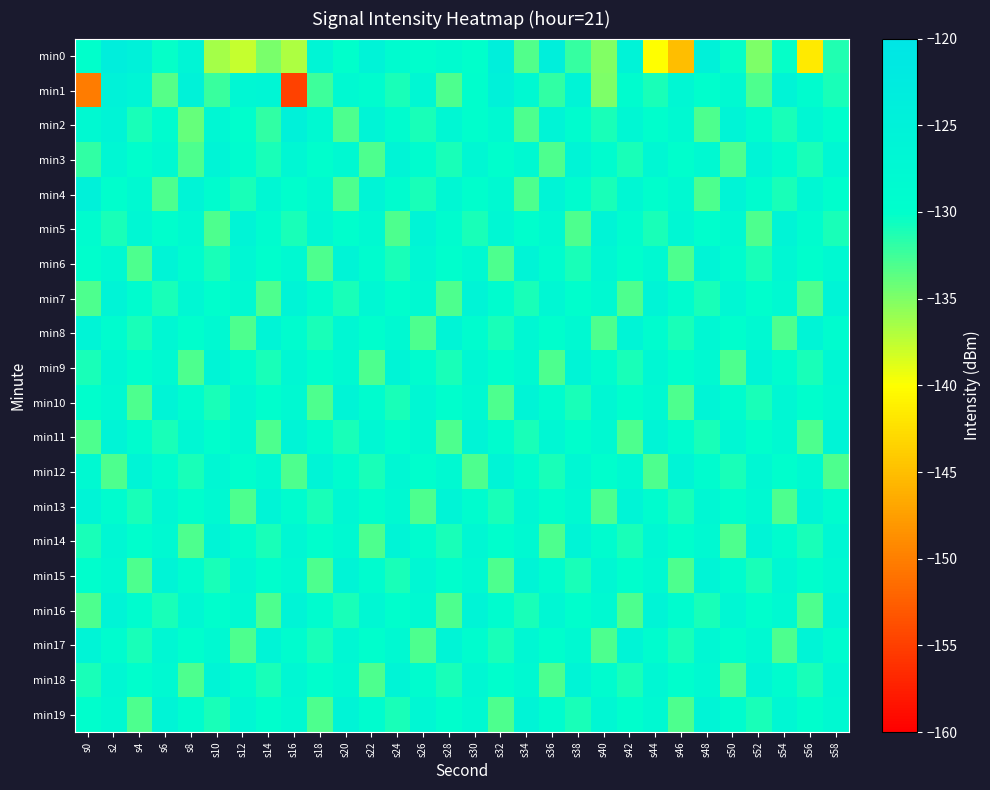

Reading left to right, list all the values displayed in this chart.

min0: s0=-130.1	s2=-123.5	s4=-125.0	s6=-130.2	s8=-126.3	s10=-136.5	s12=-137.8	s14=-134.8	s16=-136.8	s18=-126.2	s20=-130.1	s22=-125.5	s24=-128.5	s26=-129.7	s28=-128.5	s30=-130.0	s32=-124.0	s34=-133.3	s36=-123.8	s38=-132.1	s40=-135.1	s42=-125.6	s44=-140.1	s46=-145.2	s48=-124.7	s50=-130.2	s52=-135.0	s54=-130.3	s56=-141.7	s58=-131.3
min1: s0=-150.2	s2=-125.3	s4=-126.4	s6=-133.3	s8=-125.0	s10=-132.2	s12=-127.0	s14=-126.6	s16=-154.7	s18=-132.4	s20=-128.0	s22=-129.0	s24=-131.0	s26=-127.0	s28=-133.0	s30=-130.0	s32=-125.0	s34=-128.0	s36=-132.0	s38=-126.0	s40=-135.0	s42=-129.0	s44=-131.0	s46=-127.0	s48=-130.0	s50=-128.0	s52=-133.0	s54=-126.0	s56=-129.0	s58=-131.0
min2: s0=-128.0	s2=-126.0	s4=-131.0	s6=-129.0	s8=-134.0	s10=-127.0	s12=-130.0	s14=-132.0	s16=-125.0	s18=-128.0	s20=-133.0	s22=-126.0	s24=-129.0	s26=-131.0	s28=-127.0	s30=-130.0	s32=-128.0	s34=-133.0	s36=-126.0	s38=-129.0	s40=-131.0	s42=-127.0	s44=-130.0	s46=-128.0	s48=-133.0	s50=-126.0	s52=-129.0	s54=-131.0	s56=-127.0	s58=-130.0
min3: s0=-132.0	s2=-127.0	s4=-130.0	s6=-128.0	s8=-133.0	s10=-126.0	s12=-129.0	s14=-131.0	s16=-127.0	s18=-130.0	s20=-128.0	s22=-133.0	s24=-126.0	s26=-129.0	s28=-131.0	s30=-127.0	s32=-130.0	s34=-128.0	s36=-133.0	s38=-126.0	s40=-129.0	s42=-131.0	s44=-127.0	s46=-130.0	s48=-128.0	s50=-133.0	s52=-126.0	s54=-129.0	s56=-131.0	s58=-127.0
min4: s0=-125.0	s2=-130.0	s4=-128.0	s6=-133.0	s8=-126.0	s10=-129.0	s12=-131.0	s14=-127.0	s16=-130.0	s18=-128.0	s20=-133.0	s22=-126.0	s24=-129.0	s26=-131.0	s28=-127.0	s30=-130.0	s32=-128.0	s34=-133.0	s36=-126.0	s38=-129.0	s40=-131.0	s42=-127.0	s44=-130.0	s46=-128.0	s48=-133.0	s50=-126.0	s52=-129.0	s54=-131.0	s56=-127.0	s58=-130.0
min5: s0=-129.0	s2=-131.0	s4=-127.0	s6=-130.0	s8=-128.0	s10=-133.0	s12=-126.0	s14=-129.0	s16=-131.0	s18=-127.0	s20=-130.0	s22=-128.0	s24=-133.0	s26=-126.0	s28=-129.0	s30=-131.0	s32=-127.0	s34=-130.0	s36=-128.0	s38=-133.0	s40=-126.0	s42=-129.0	s44=-131.0	s46=-127.0	s48=-130.0	s50=-128.0	s52=-133.0	s54=-126.0	s56=-129.0	s58=-131.0
min6: s0=-130.0	s2=-128.0	s4=-133.0	s6=-126.0	s8=-129.0	s10=-131.0	s12=-127.0	s14=-130.0	s16=-128.0	s18=-133.0	s20=-126.0	s22=-129.0	s24=-131.0	s26=-127.0	s28=-130.0	s30=-128.0	s32=-133.0	s34=-126.0	s36=-129.0	s38=-131.0	s40=-127.0	s42=-130.0	s44=-128.0	s46=-133.0	s48=-126.0	s50=-129.0	s52=-131.0	s54=-127.0	s56=-130.0	s58=-128.0
min7: s0=-133.0	s2=-126.0	s4=-129.0	s6=-131.0	s8=-127.0	s10=-130.0	s12=-128.0	s14=-133.0	s16=-126.0	s18=-129.0	s20=-131.0	s22=-127.0	s24=-130.0	s26=-128.0	s28=-133.0	s30=-126.0	s32=-129.0	s34=-131.0	s36=-127.0	s38=-130.0	s40=-128.0	s42=-133.0	s44=-126.0	s46=-129.0	s48=-131.0	s50=-127.0	s52=-130.0	s54=-128.0	s56=-133.0	s58=-126.0
min8: s0=-126.0	s2=-129.0	s4=-131.0	s6=-127.0	s8=-130.0	s10=-128.0	s12=-133.0	s14=-126.0	s16=-129.0	s18=-131.0	s20=-127.0	s22=-130.0	s24=-128.0	s26=-133.0	s28=-126.0	s30=-129.0	s32=-131.0	s34=-127.0	s36=-130.0	s38=-128.0	s40=-133.0	s42=-126.0	s44=-129.0	s46=-131.0	s48=-127.0	s50=-130.0	s52=-128.0	s54=-133.0	s56=-126.0	s58=-129.0
min9: s0=-131.0	s2=-127.0	s4=-130.0	s6=-128.0	s8=-133.0	s10=-126.0	s12=-129.0	s14=-131.0	s16=-127.0	s18=-130.0	s20=-128.0	s22=-133.0	s24=-126.0	s26=-129.0	s28=-131.0	s30=-127.0	s32=-130.0	s34=-128.0	s36=-133.0	s38=-126.0	s40=-129.0	s42=-131.0	s44=-127.0	s46=-130.0	s48=-128.0	s50=-133.0	s52=-126.0	s54=-129.0	s56=-131.0	s58=-127.0
min10: s0=-130.0	s2=-128.0	s4=-133.0	s6=-126.0	s8=-129.0	s10=-131.0	s12=-127.0	s14=-130.0	s16=-128.0	s18=-133.0	s20=-126.0	s22=-129.0	s24=-131.0	s26=-127.0	s28=-130.0	s30=-128.0	s32=-133.0	s34=-126.0	s36=-129.0	s38=-131.0	s40=-127.0	s42=-130.0	s44=-128.0	s46=-133.0	s48=-126.0	s50=-129.0	s52=-131.0	s54=-127.0	s56=-130.0	s58=-128.0
min11: s0=-133.0	s2=-126.0	s4=-129.0	s6=-131.0	s8=-127.0	s10=-130.0	s12=-128.0	s14=-133.0	s16=-126.0	s18=-129.0	s20=-131.0	s22=-127.0	s24=-130.0	s26=-128.0	s28=-133.0	s30=-126.0	s32=-129.0	s34=-131.0	s36=-127.0	s38=-130.0	s40=-128.0	s42=-133.0	s44=-126.0	s46=-129.0	s48=-131.0	s50=-127.0	s52=-130.0	s54=-128.0	s56=-133.0	s58=-126.0
min12: s0=-128.0	s2=-133.0	s4=-126.0	s6=-129.0	s8=-131.0	s10=-127.0	s12=-130.0	s14=-128.0	s16=-133.0	s18=-126.0	s20=-129.0	s22=-131.0	s24=-127.0	s26=-130.0	s28=-128.0	s30=-133.0	s32=-126.0	s34=-129.0	s36=-131.0	s38=-127.0	s40=-130.0	s42=-128.0	s44=-133.0	s46=-126.0	s48=-129.0	s50=-131.0	s52=-127.0	s54=-130.0	s56=-128.0	s58=-133.0
min13: s0=-126.0	s2=-129.0	s4=-131.0	s6=-127.0	s8=-130.0	s10=-128.0	s12=-133.0	s14=-126.0	s16=-129.0	s18=-131.0	s20=-127.0	s22=-130.0	s24=-128.0	s26=-133.0	s28=-126.0	s30=-129.0	s32=-131.0	s34=-127.0	s36=-130.0	s38=-128.0	s40=-133.0	s42=-126.0	s44=-129.0	s46=-131.0	s48=-127.0	s50=-130.0	s52=-128.0	s54=-133.0	s56=-126.0	s58=-129.0
min14: s0=-131.0	s2=-127.0	s4=-130.0	s6=-128.0	s8=-133.0	s10=-126.0	s12=-129.0	s14=-131.0	s16=-127.0	s18=-130.0	s20=-128.0	s22=-133.0	s24=-126.0	s26=-129.0	s28=-131.0	s30=-127.0	s32=-130.0	s34=-128.0	s36=-133.0	s38=-126.0	s40=-129.0	s42=-131.0	s44=-127.0	s46=-130.0	s48=-128.0	s50=-133.0	s52=-126.0	s54=-129.0	s56=-131.0	s58=-127.0
min15: s0=-130.0	s2=-128.0	s4=-133.0	s6=-126.0	s8=-129.0	s10=-131.0	s12=-127.0	s14=-130.0	s16=-128.0	s18=-133.0	s20=-126.0	s22=-129.0	s24=-131.0	s26=-127.0	s28=-130.0	s30=-128.0	s32=-133.0	s34=-126.0	s36=-129.0	s38=-131.0	s40=-127.0	s42=-130.0	s44=-128.0	s46=-133.0	s48=-126.0	s50=-129.0	s52=-131.0	s54=-127.0	s56=-130.0	s58=-128.0
min16: s0=-133.0	s2=-126.0	s4=-129.0	s6=-131.0	s8=-127.0	s10=-130.0	s12=-128.0	s14=-133.0	s16=-126.0	s18=-129.0	s20=-131.0	s22=-127.0	s24=-130.0	s26=-128.0	s28=-133.0	s30=-126.0	s32=-129.0	s34=-131.0	s36=-127.0	s38=-130.0	s40=-128.0	s42=-133.0	s44=-126.0	s46=-129.0	s48=-131.0	s50=-127.0	s52=-130.0	s54=-128.0	s56=-133.0	s58=-126.0
min17: s0=-126.0	s2=-129.0	s4=-131.0	s6=-127.0	s8=-130.0	s10=-128.0	s12=-133.0	s14=-126.0	s16=-129.0	s18=-131.0	s20=-127.0	s22=-130.0	s24=-128.0	s26=-133.0	s28=-126.0	s30=-129.0	s32=-131.0	s34=-127.0	s36=-130.0	s38=-128.0	s40=-133.0	s42=-126.0	s44=-129.0	s46=-131.0	s48=-127.0	s50=-130.0	s52=-128.0	s54=-133.0	s56=-126.0	s58=-129.0
min18: s0=-131.0	s2=-127.0	s4=-130.0	s6=-128.0	s8=-133.0	s10=-126.0	s12=-129.0	s14=-131.0	s16=-127.0	s18=-130.0	s20=-128.0	s22=-133.0	s24=-126.0	s26=-129.0	s28=-131.0	s30=-127.0	s32=-130.0	s34=-128.0	s36=-133.0	s38=-126.0	s40=-129.0	s42=-131.0	s44=-127.0	s46=-130.0	s48=-128.0	s50=-133.0	s52=-126.0	s54=-129.0	s56=-131.0	s58=-127.0
min19: s0=-130.0	s2=-128.0	s4=-133.0	s6=-126.0	s8=-129.0	s10=-131.0	s12=-127.0	s14=-130.0	s16=-128.0	s18=-133.0	s20=-126.0	s22=-129.0	s24=-131.0	s26=-127.0	s28=-130.0	s30=-128.0	s32=-133.0	s34=-126.0	s36=-129.0	s38=-131.0	s40=-127.0	s42=-130.0	s44=-128.0	s46=-133.0	s48=-126.0	s50=-129.0	s52=-131.0	s54=-127.0	s56=-130.0	s58=-128.0